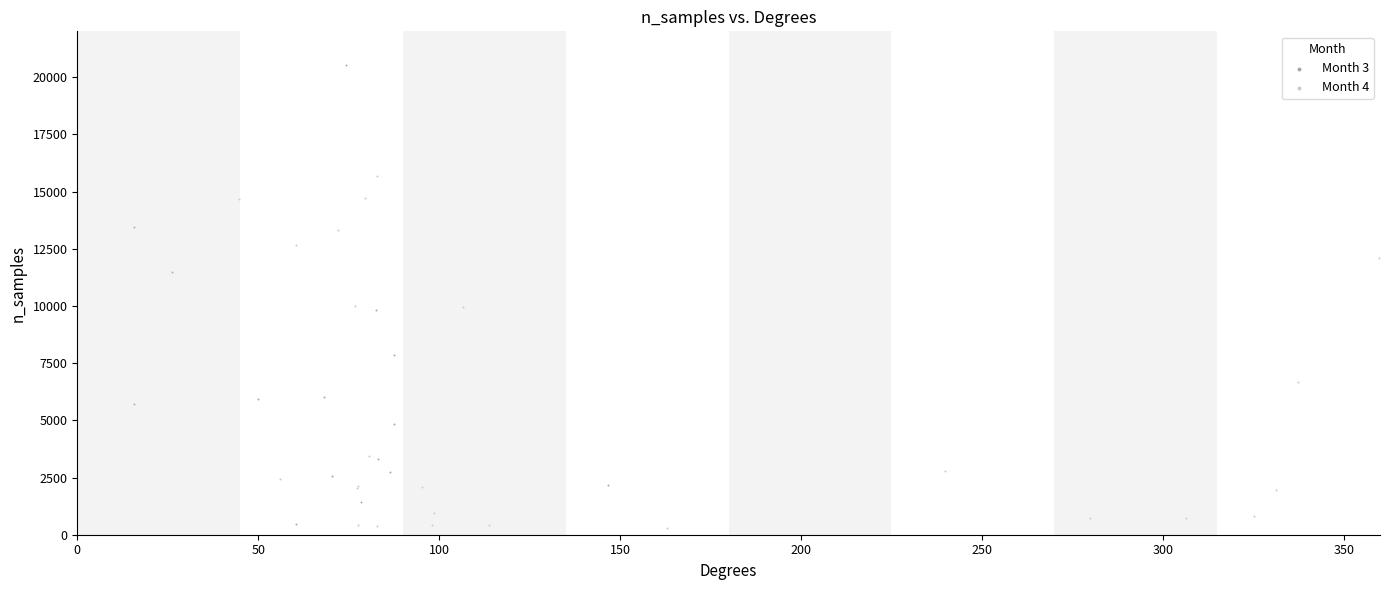

Which series contains the highest Y value?

Month 3